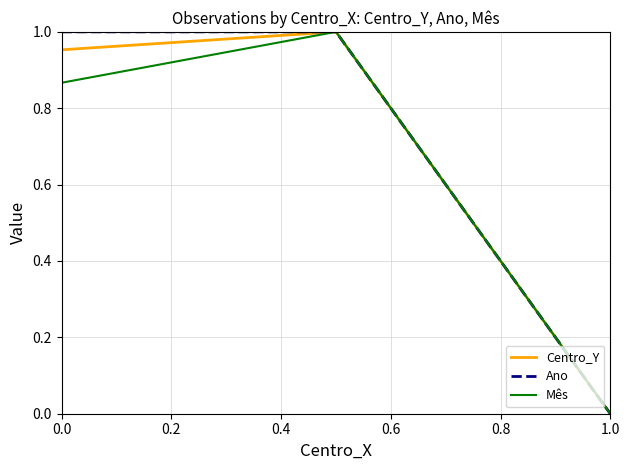

How many values in Centro_Y are above zero?

2